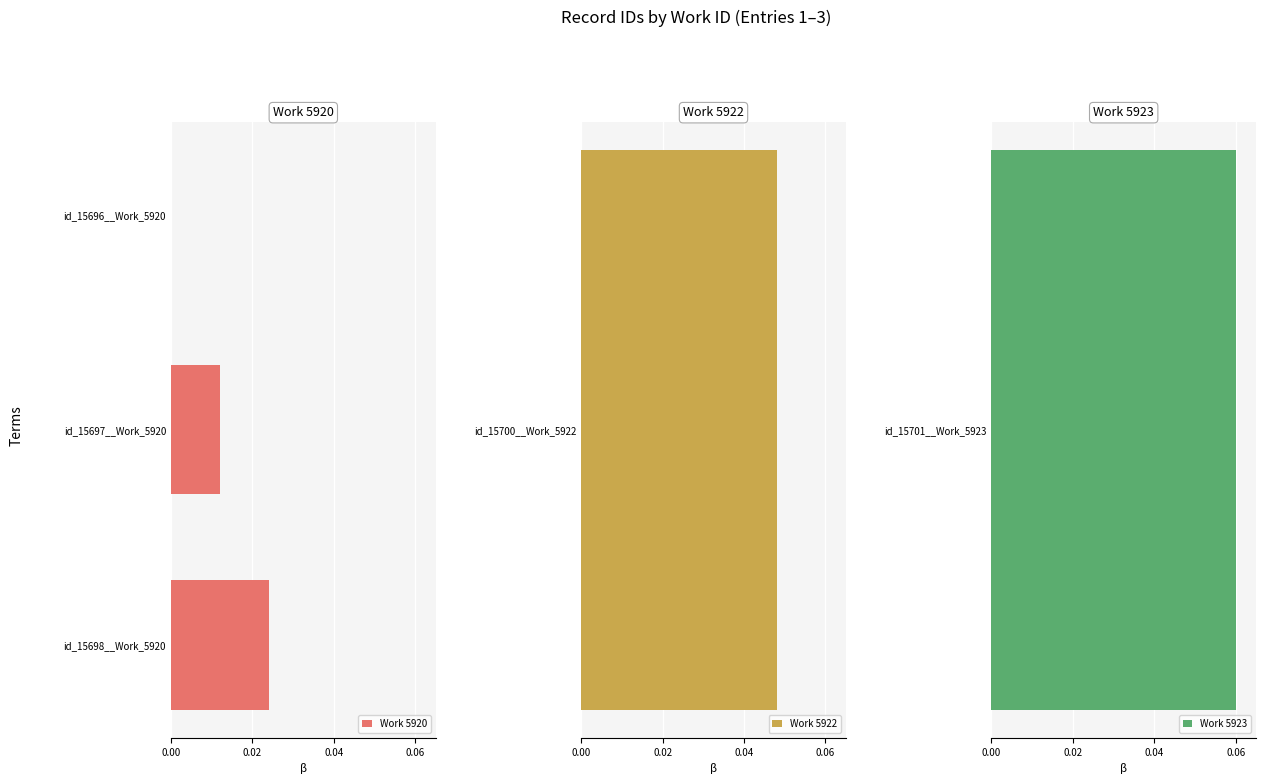

Which category has the highest value in the Work 5920 series?

id_15698__Work_5920